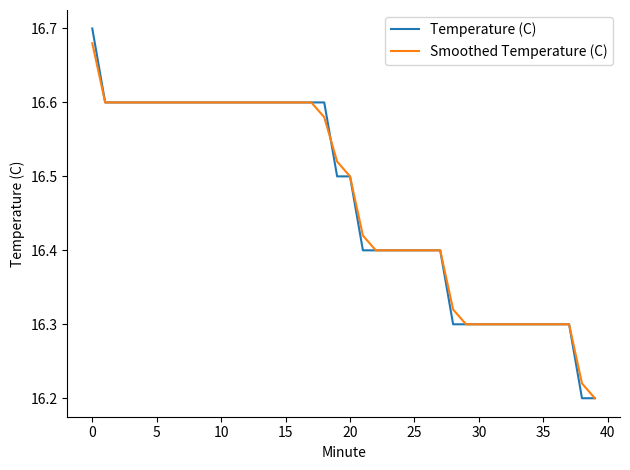

True or false: Smoothed Temperature (C) and Temperature (C) cross at least once.

True